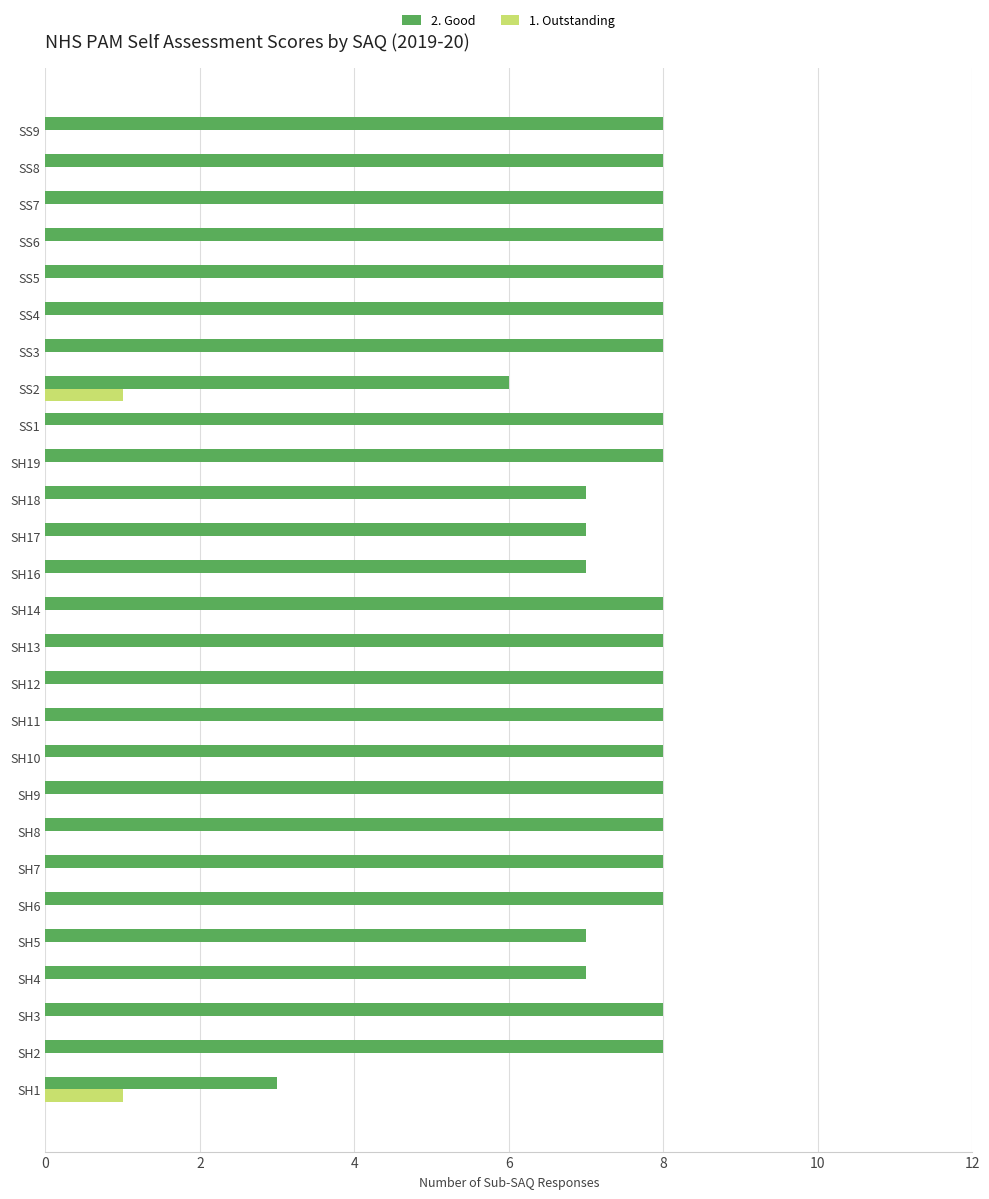

Between SH12 and SH17, which series saw the biggest shift?

2. Good